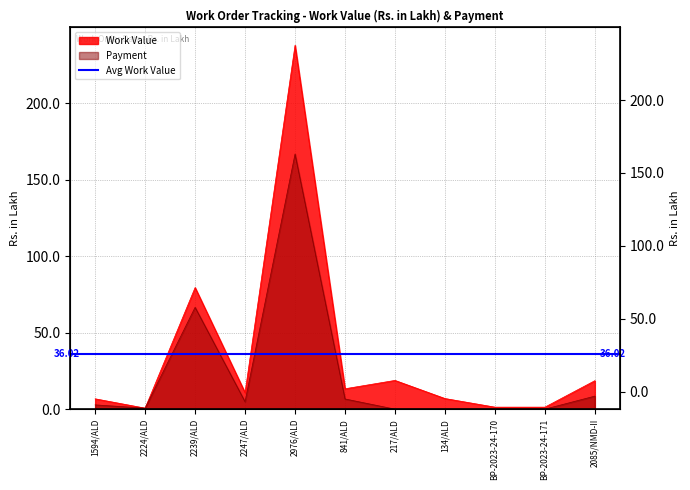

Between 1594/ALD and 2085/NMD-II, which is larger?

2085/NMD-II